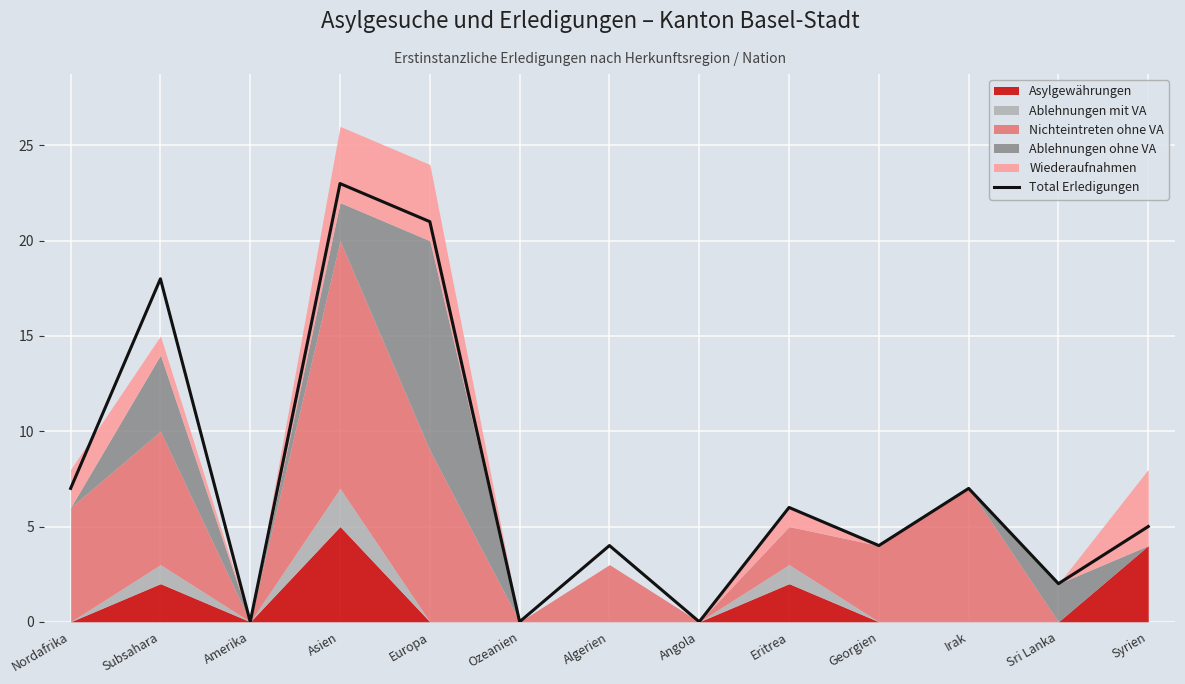

Between Algerien and Asien, which is larger?

Asien